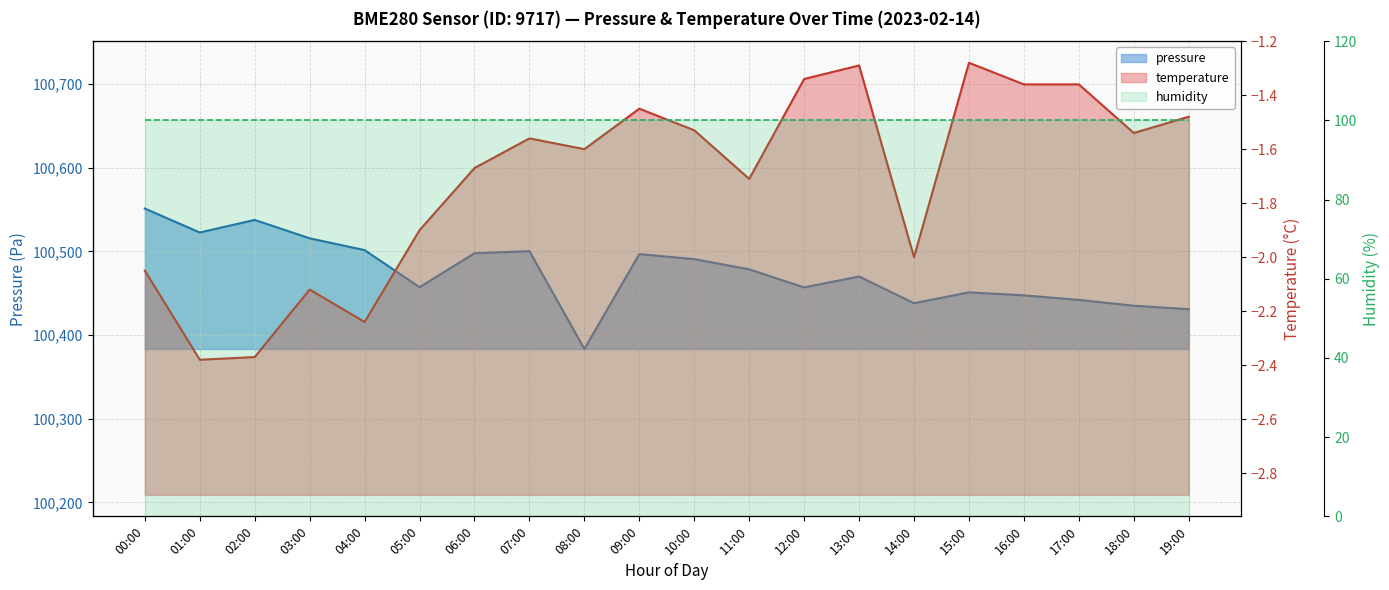

What is the label of the 18th point from the left?

17:00